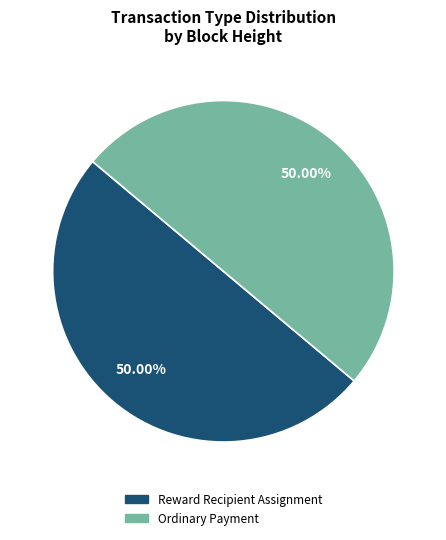

How many slices are in this pie chart?

2